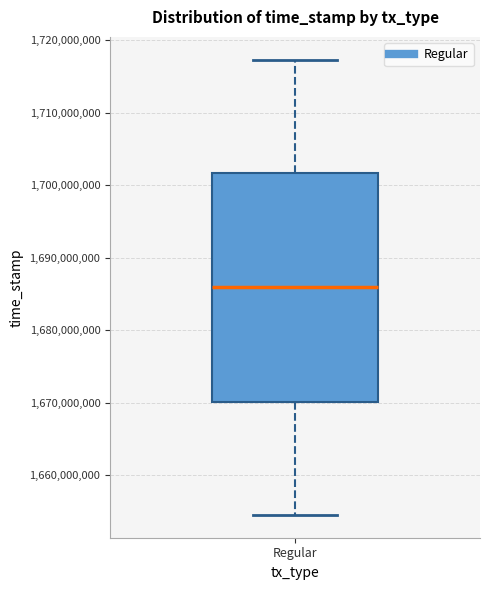

Read this box plot against the y-axis: the position of the median line, the range covered by the box, and the ends of both whiskers. The values are not printed on the chart, so give them approximately, as read against the axis.

median 1686000000, box 1670000000 to 1702000000, whiskers 1655000000 to 1717000000